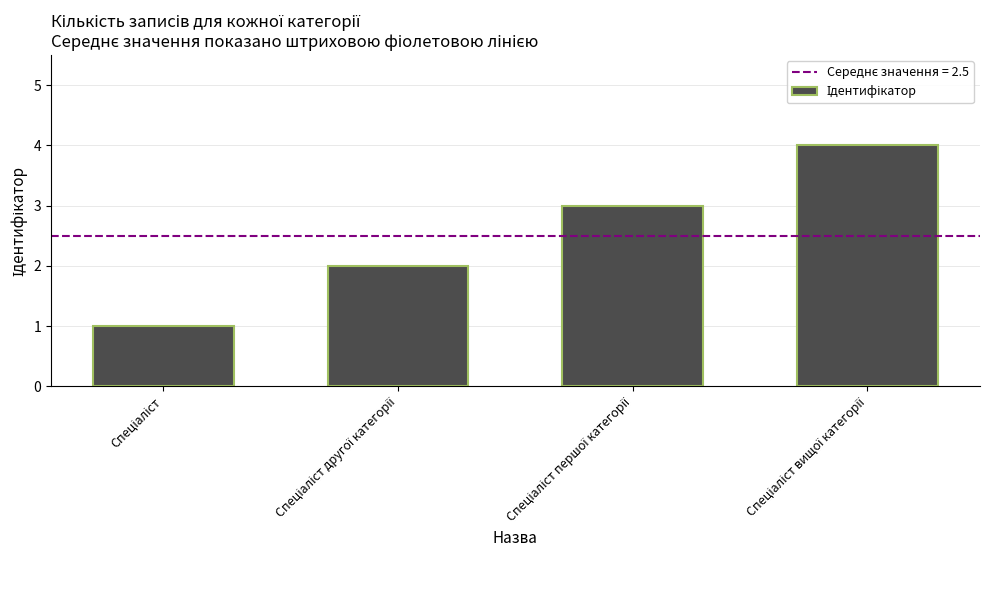

Does the chart contain any negative values?

No